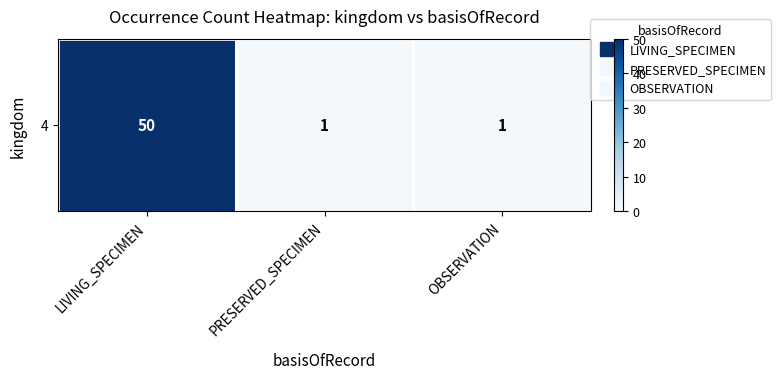

List the labels in order of value, smallest first.

PRESERVED_SPECIMEN, OBSERVATION, LIVING_SPECIMEN